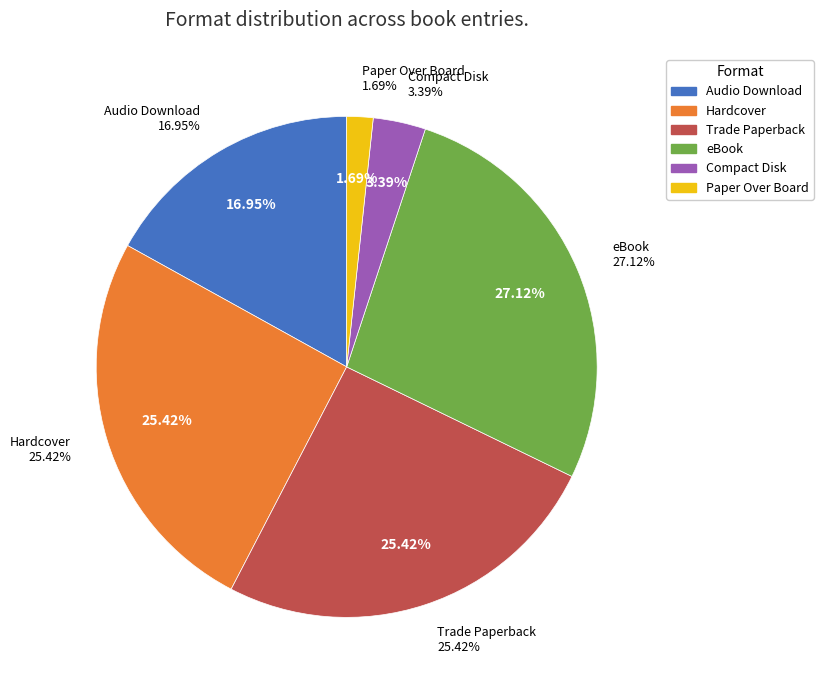

Rank the categories by value from lowest to highest.

Paper Over Board, Compact Disk, Audio Download, Hardcover, Trade Paperback, eBook